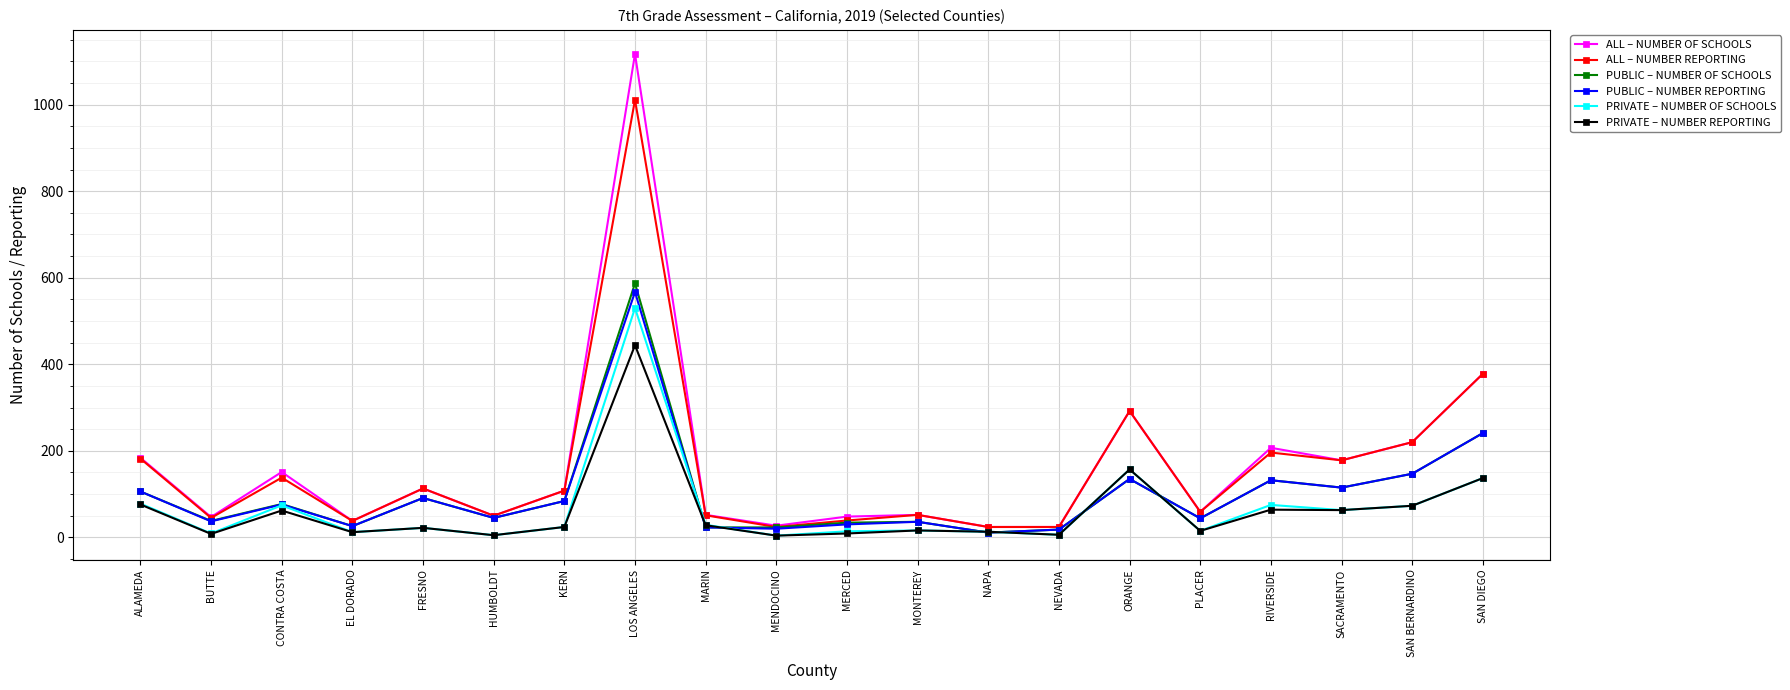

At which category is the sum across all series the highest?

LOS ANGELES